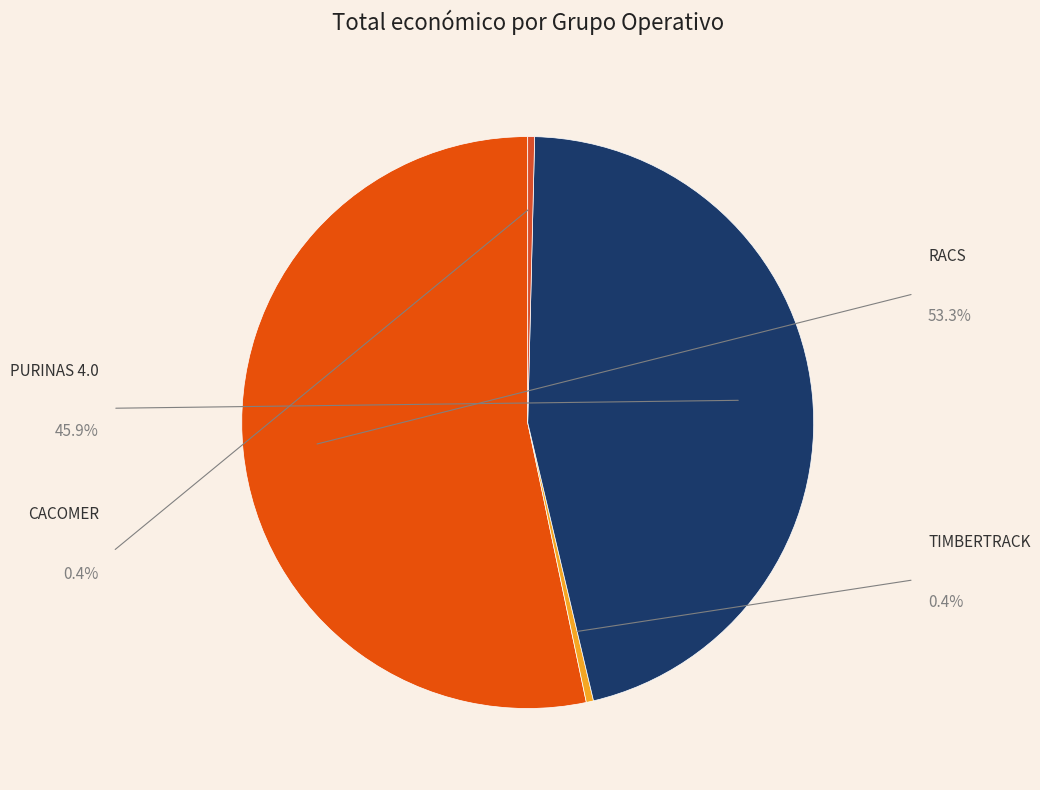

How many segments does this pie chart have?

4